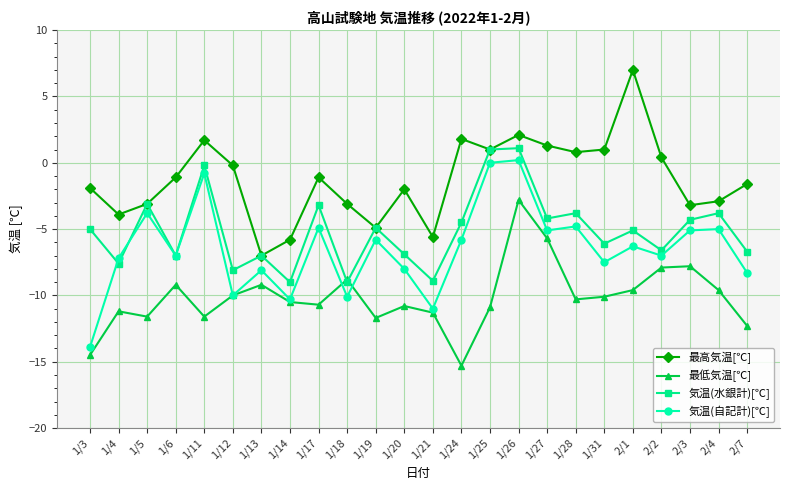

At which label does 最高気温[℃] reach its minimum?

1/13